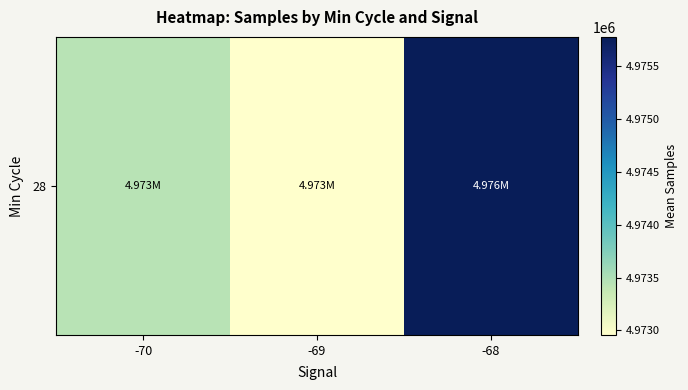

Approximately how many times larger is the value at -69 compared to -70?

1.0